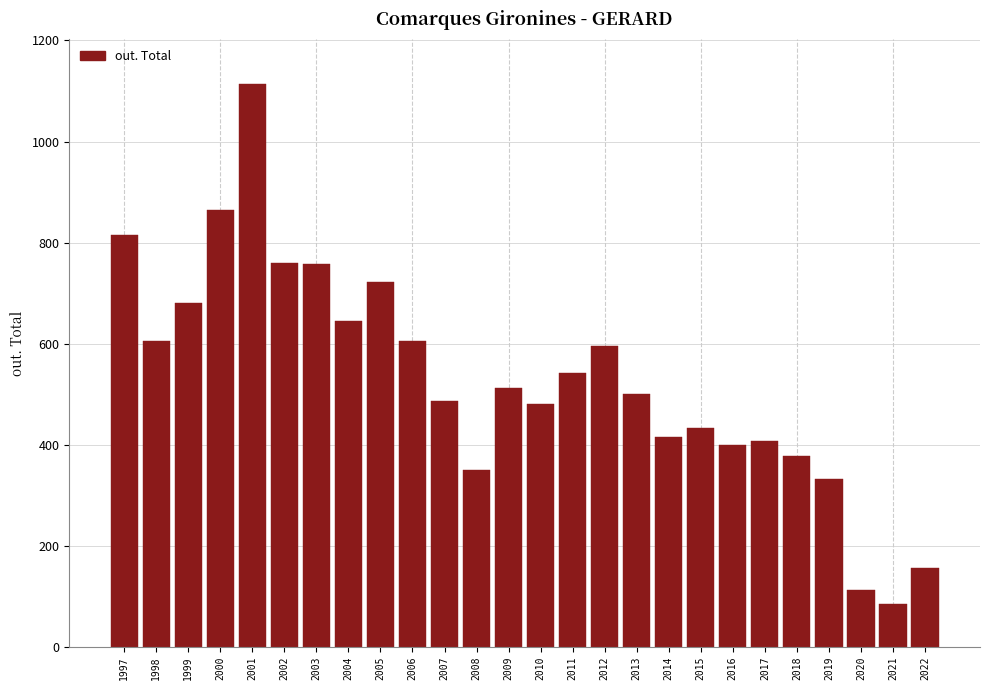

What is the maximum value shown in the chart?

1114